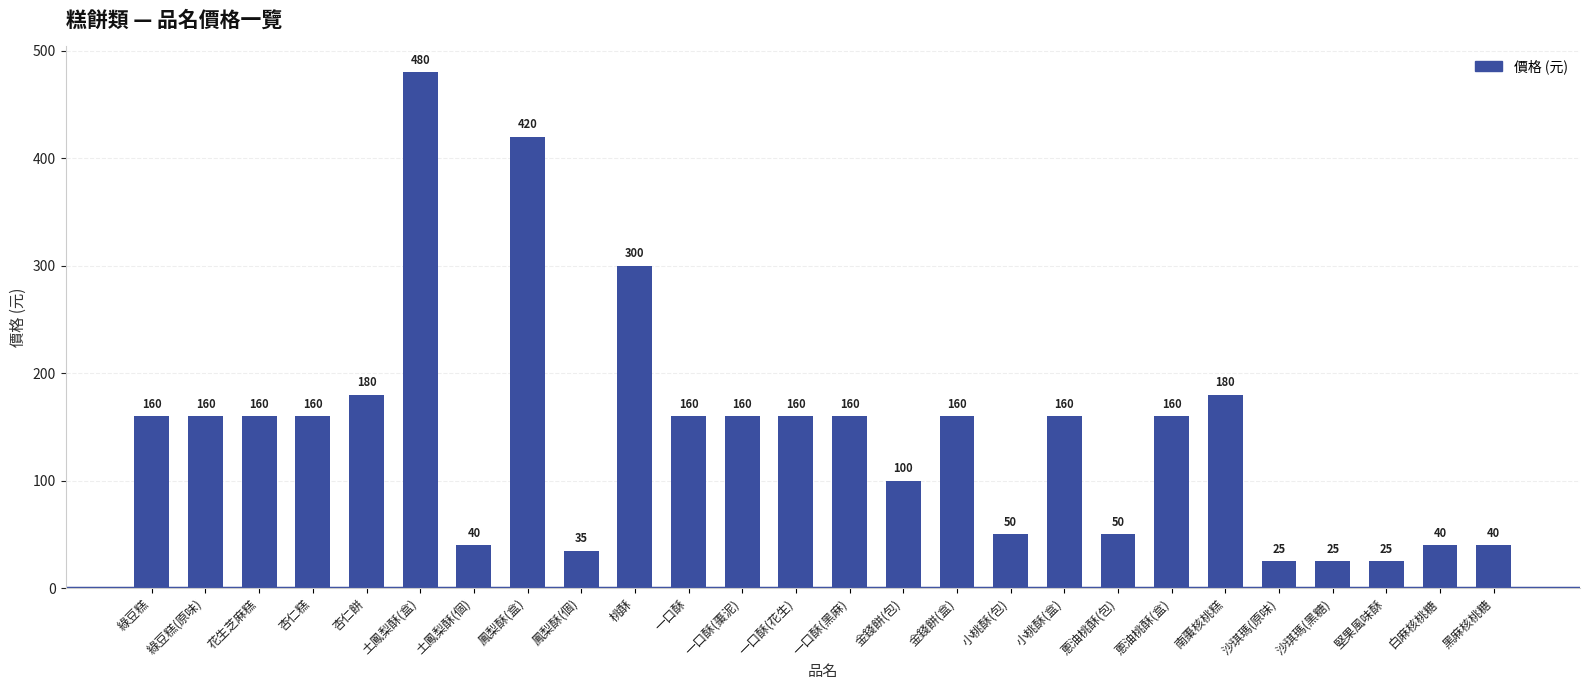

How many bars are there in total?

26